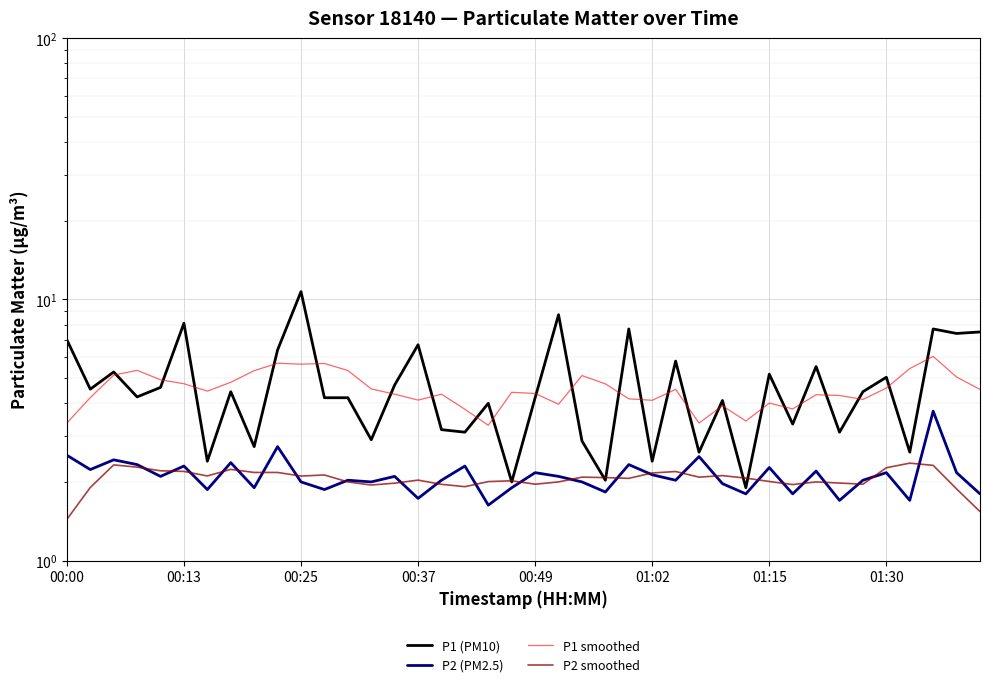

True or false: P1 smoothed and P2 (PM2.5) cross at least once.

False